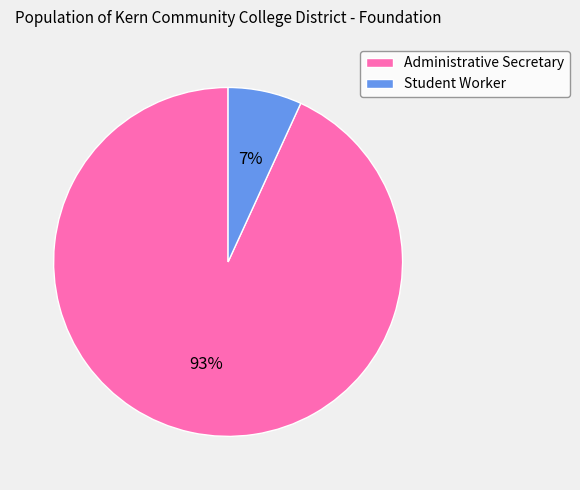

To the nearest percent, what is the difference between the Administrative Secretary and Student Worker slice percentages?

86%